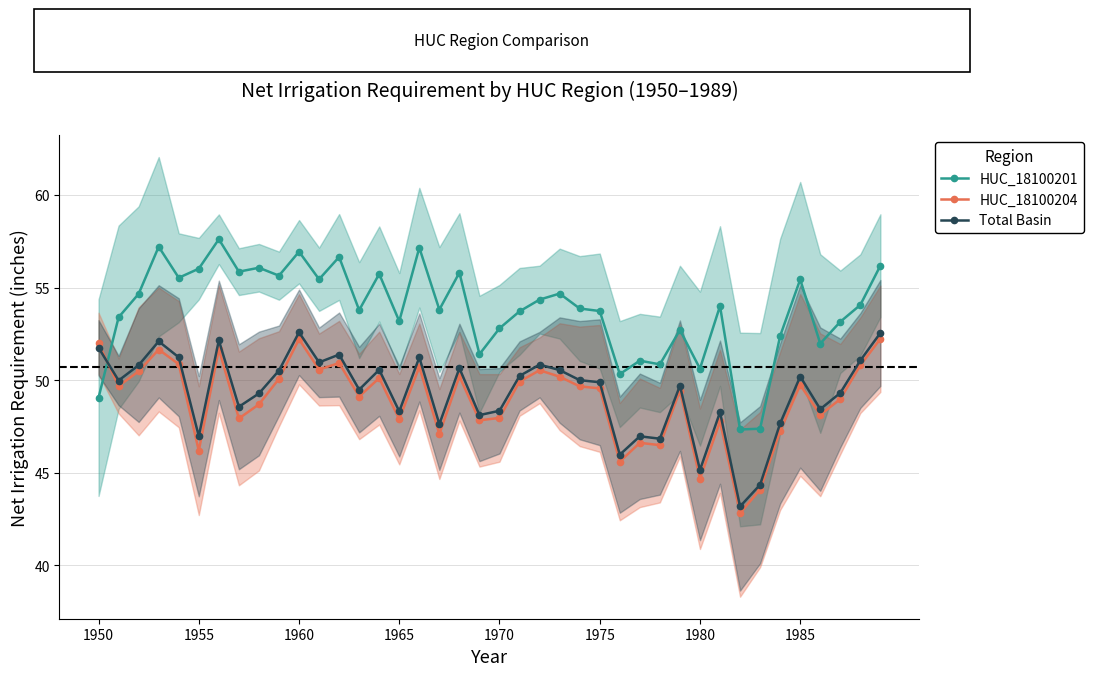

What position from the left is 23?

24